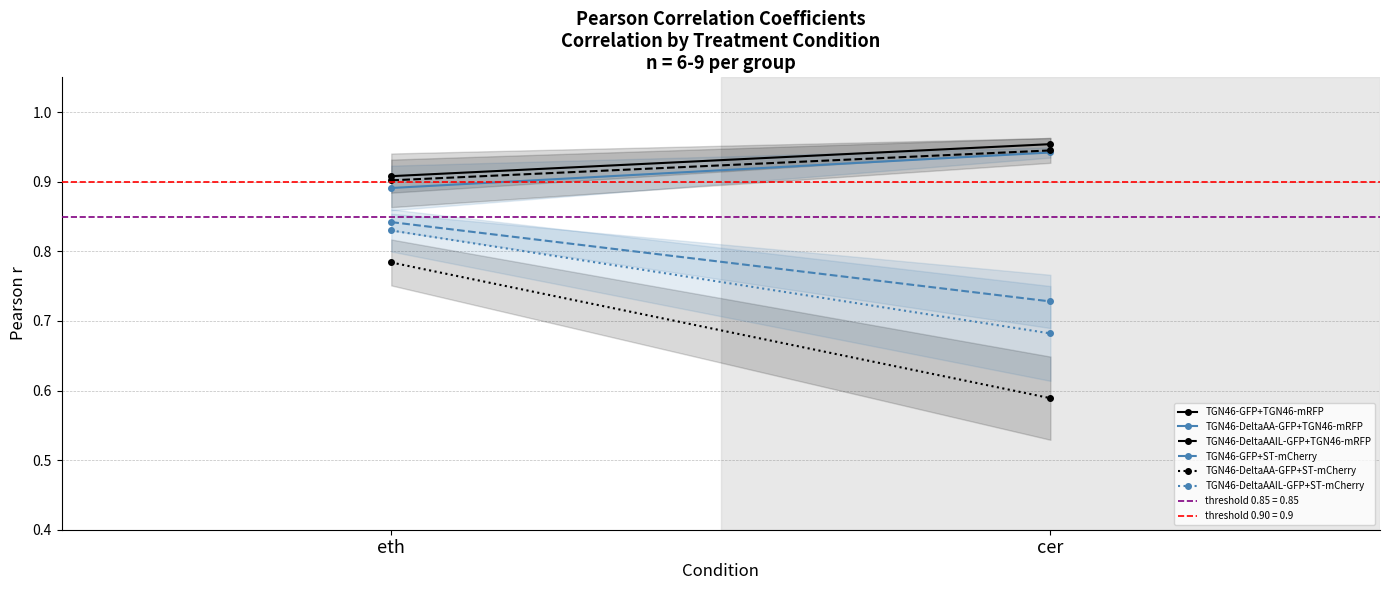

What is the value of the TGN46-GFP+ST-mCherry point at the 2nd from the left?

0.7